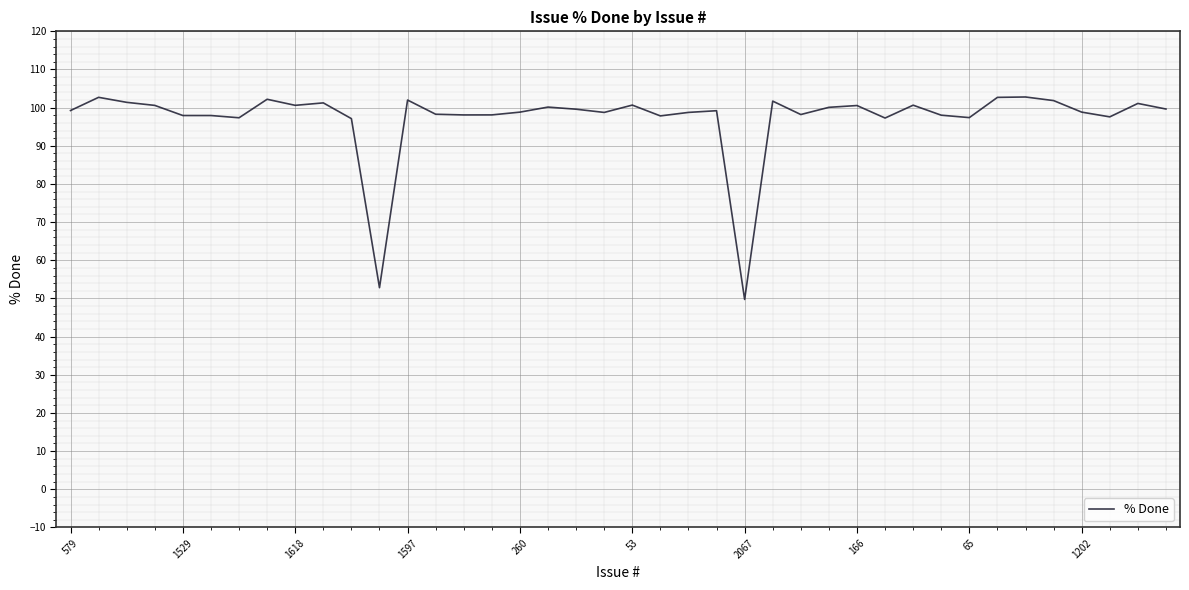

What is the difference between the maximum and minimum values?

53.1